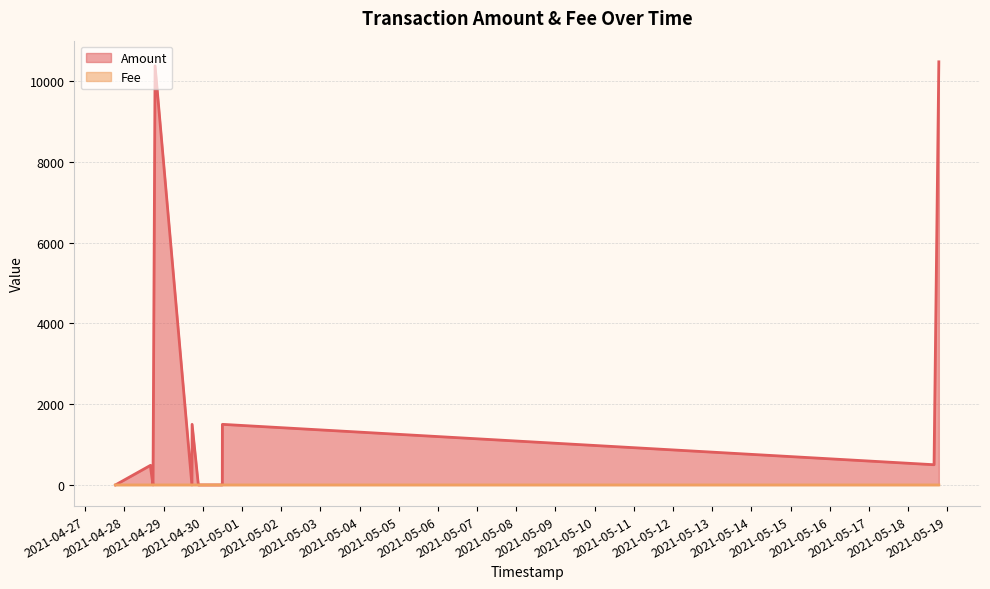

Is the value of Fee at 2021-04-30 11:54:51 greater than the value of Amount at 2021-04-29 17:25:01?

No